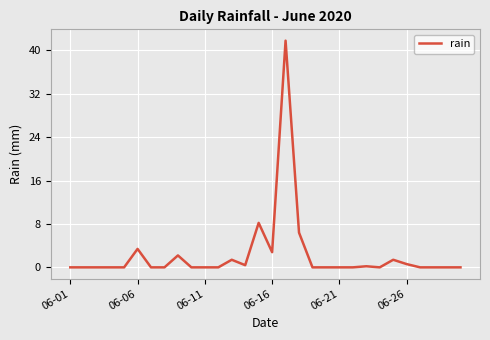

What is the difference between the maximum and minimum values?

41.8